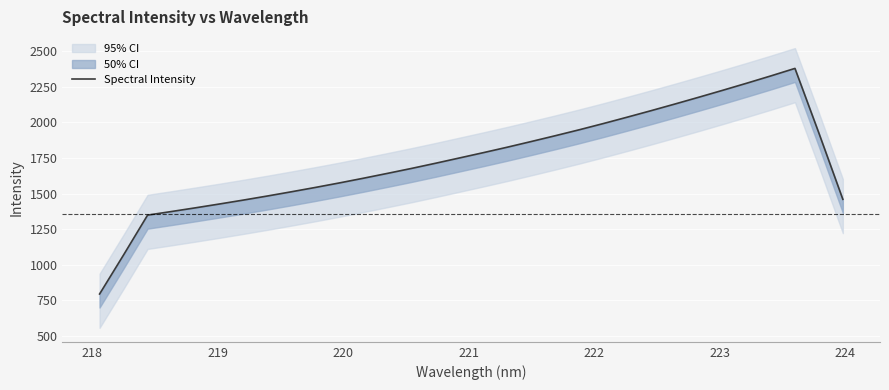

How many lines are shown in the chart?

1